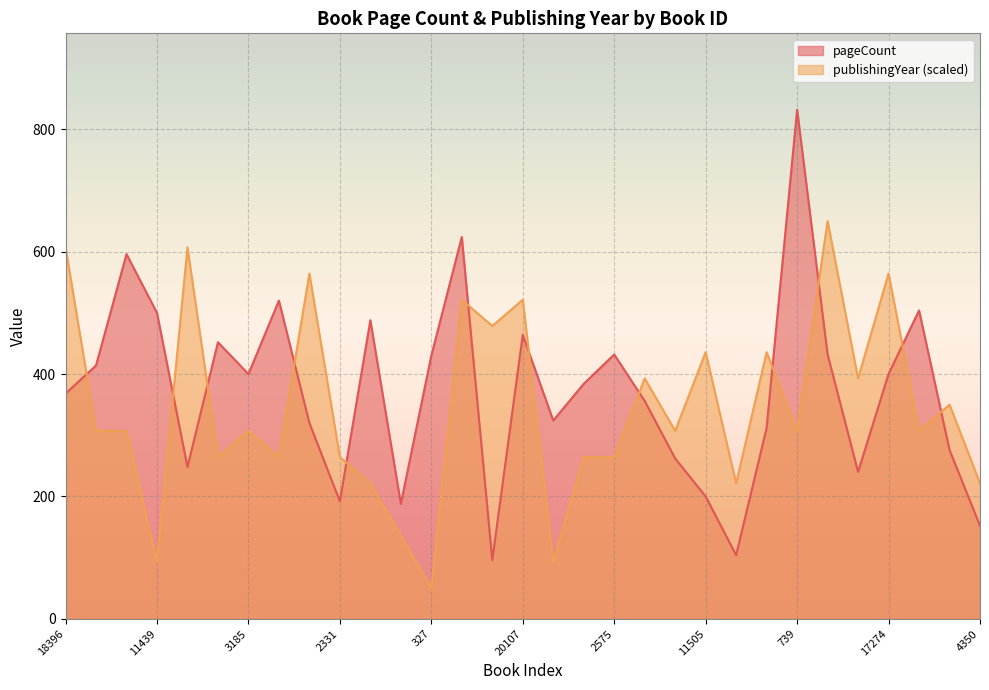

What is the highest value of the publishingYear series?

650.0